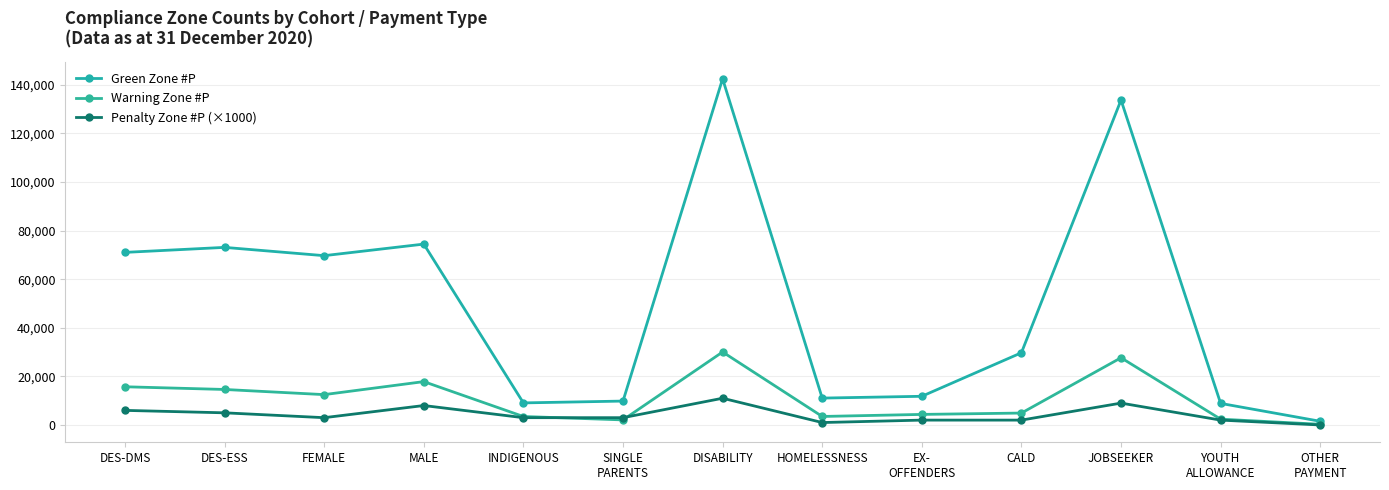

Does the chart have visible grid lines?

Yes